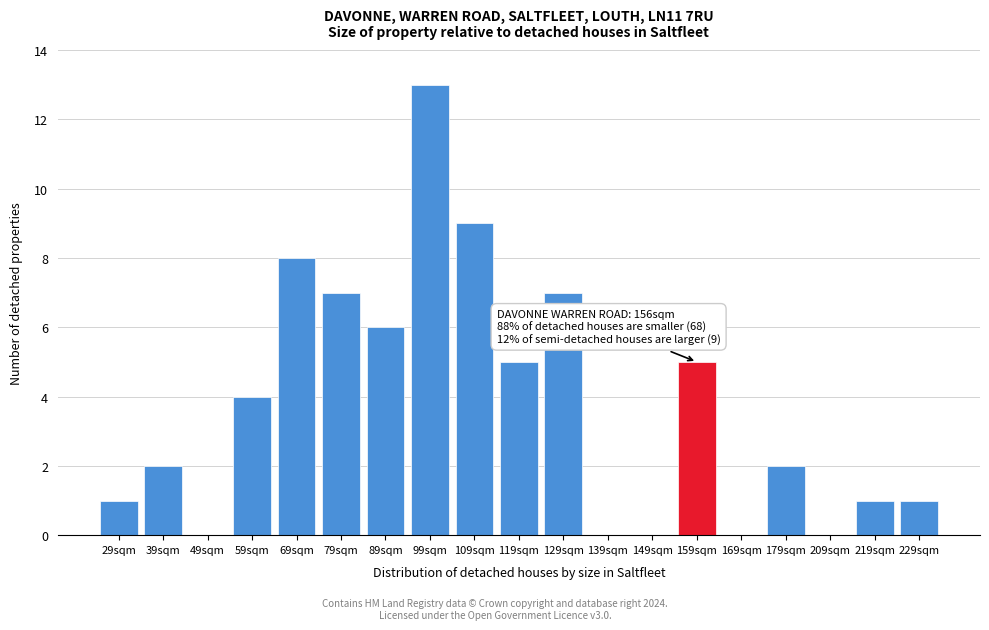

Reading right to left, what are all the values shown in this chart?

229sqm=1	219sqm=1	209sqm=0	179sqm=2	169sqm=0	159sqm=5	149sqm=0	139sqm=0	129sqm=7	119sqm=5	109sqm=9	99sqm=13	89sqm=6	79sqm=7	69sqm=8	59sqm=4	49sqm=0	39sqm=2	29sqm=1